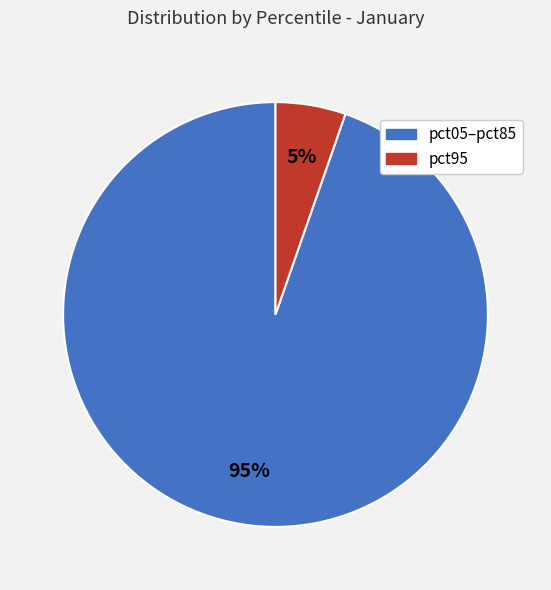

To the nearest percent, what is the average slice percentage?

50%